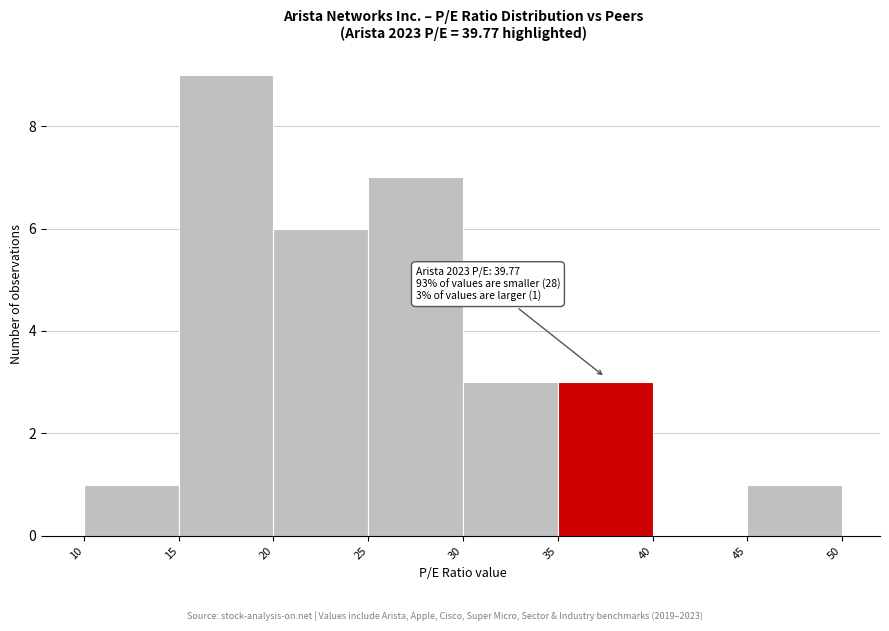

Over which range of the x-axis is the bar tallest?

15 to 20